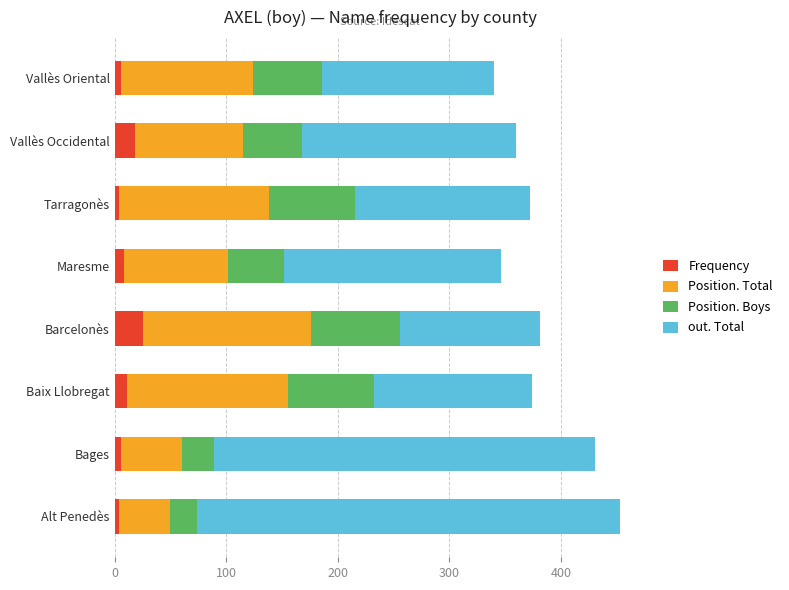

What is the maximum value for Frequency?

25